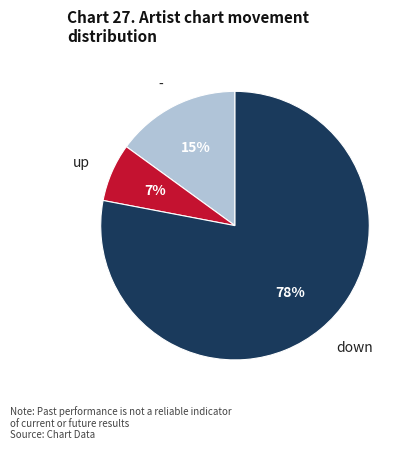

Which slice is the largest?

down